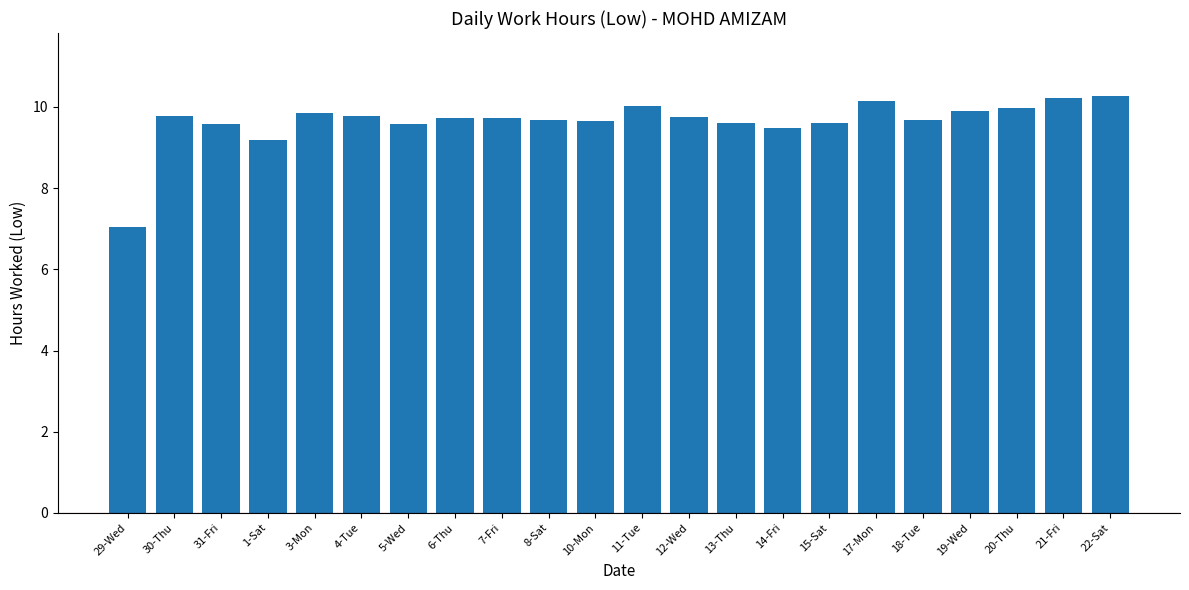

Approximately how many times larger is the value at 31-Fri compared to 13-Thu?

1.0